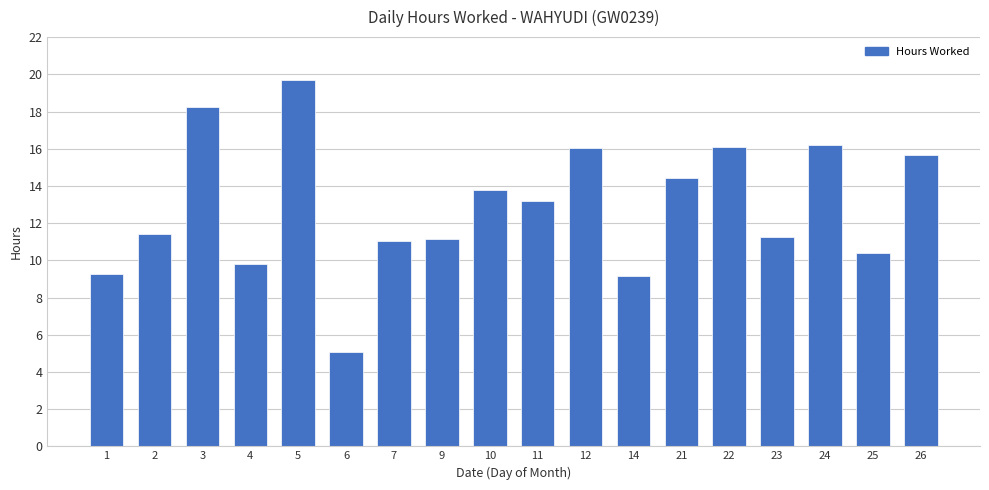

What is the average value?

12.9